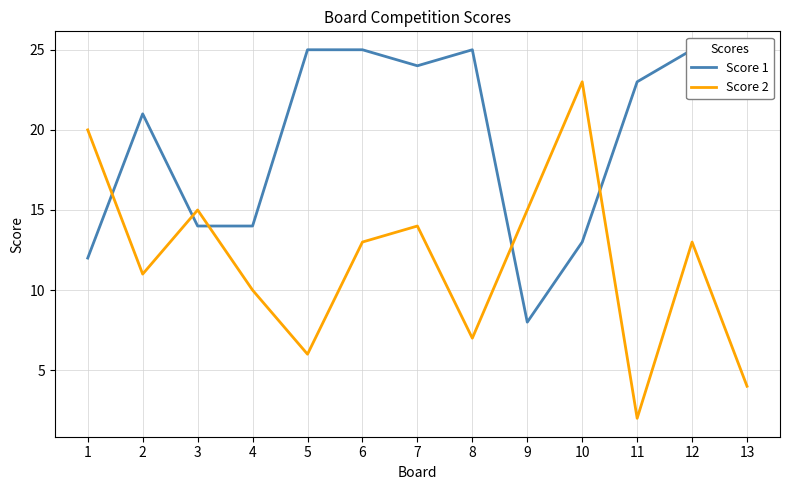

Is this an area chart (filled region under the line)?

No